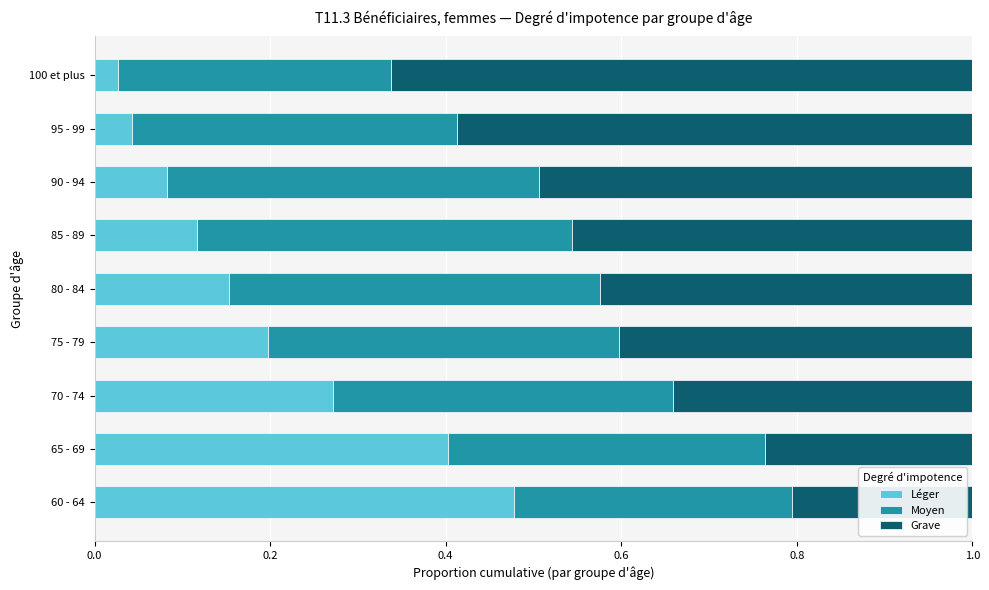

What is the sum of all Léger values?

1.8